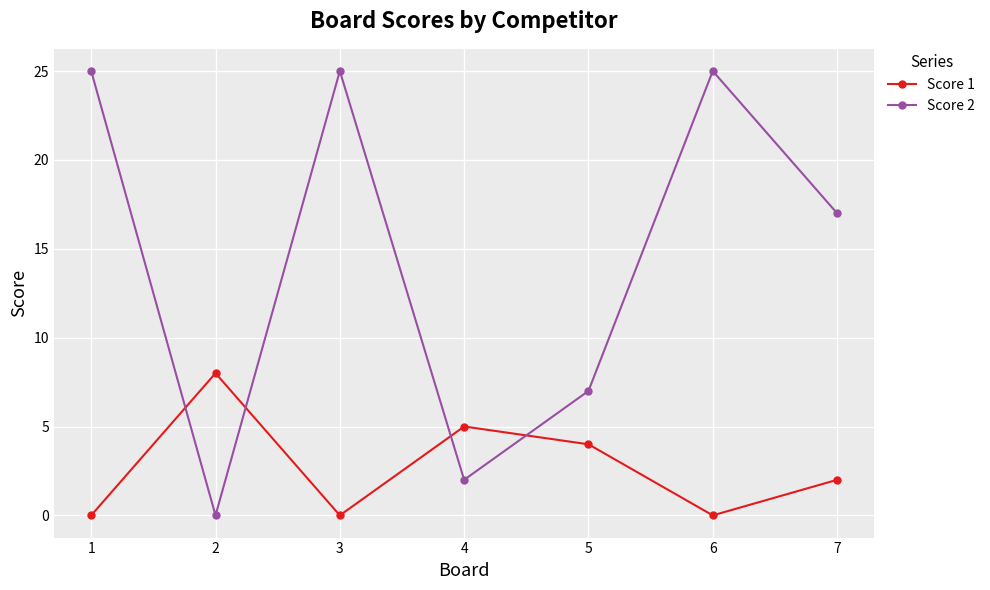

What is the difference between the maximum and minimum values in the Score 2 series?

25